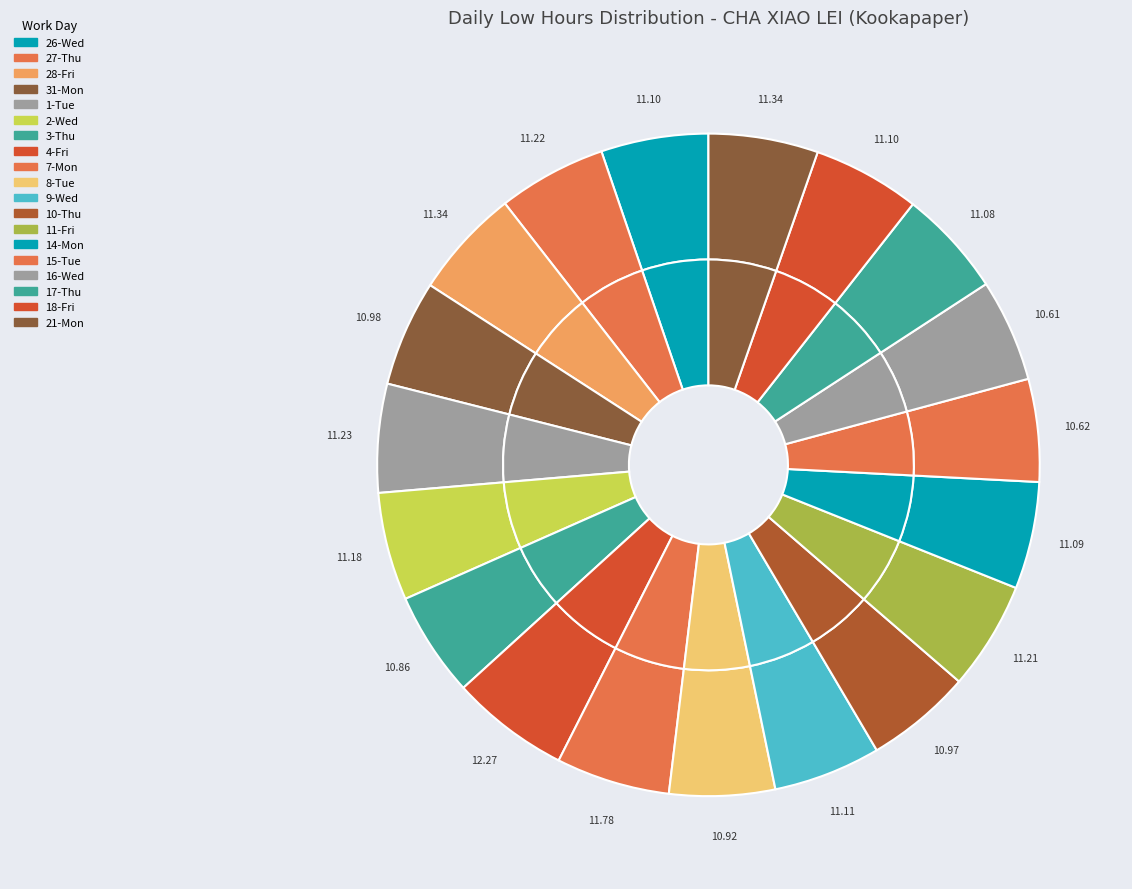

Count the number of slices in the pie.

19